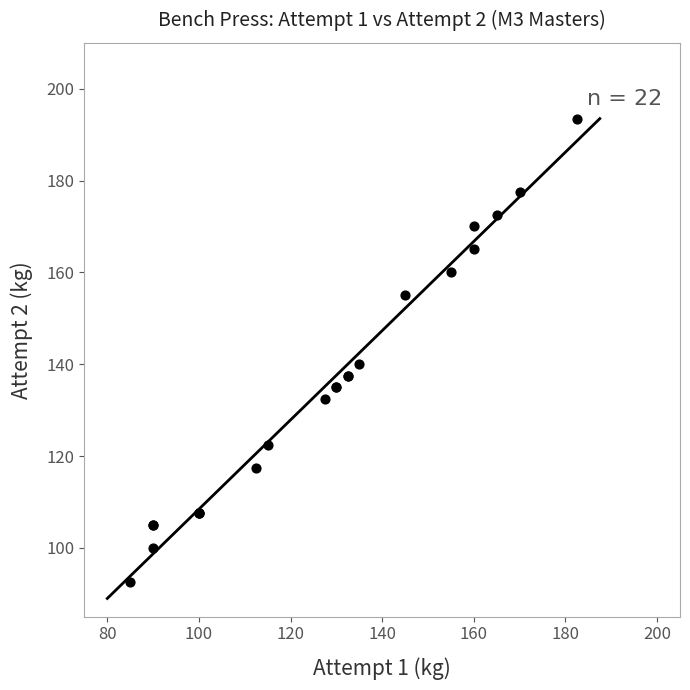

What Y value in the scatter plot is closest to 143?

140.0